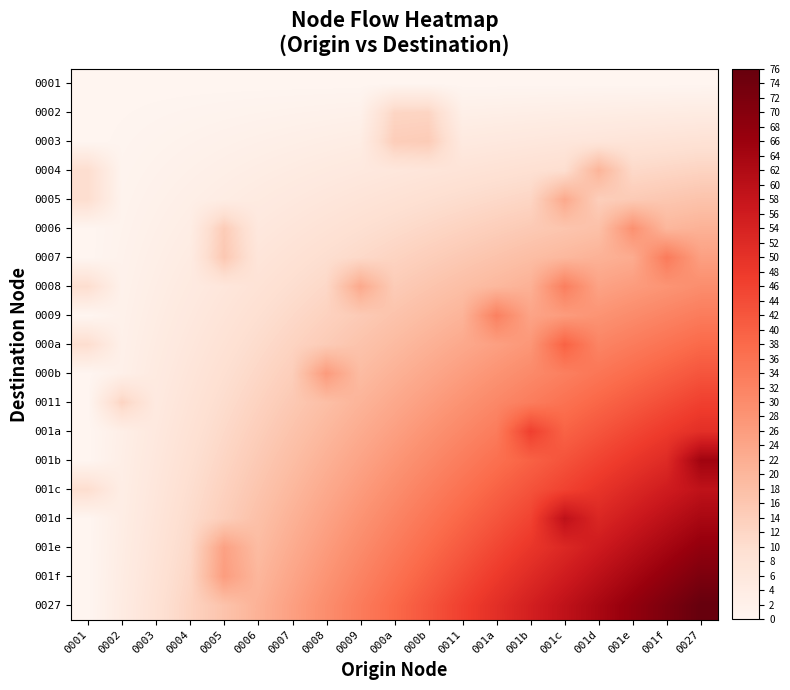

At 001f, list the series in order from smallest to largest.

0001, 0002, 0003, 0004, 0005, 0006, 0008, 0009, 0007, 000a, 000b, 0011, 001a, 001b, 001c, 001d, 001e, 001f, 0027